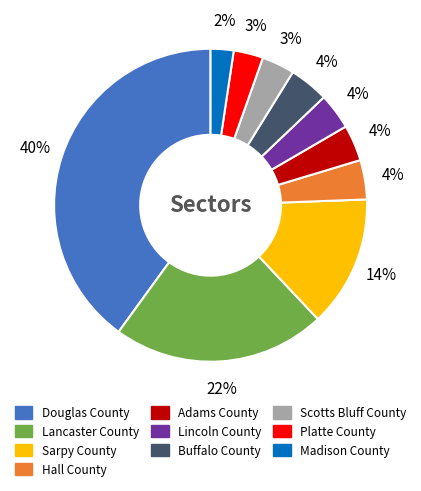

Does any single category account for the majority?

No